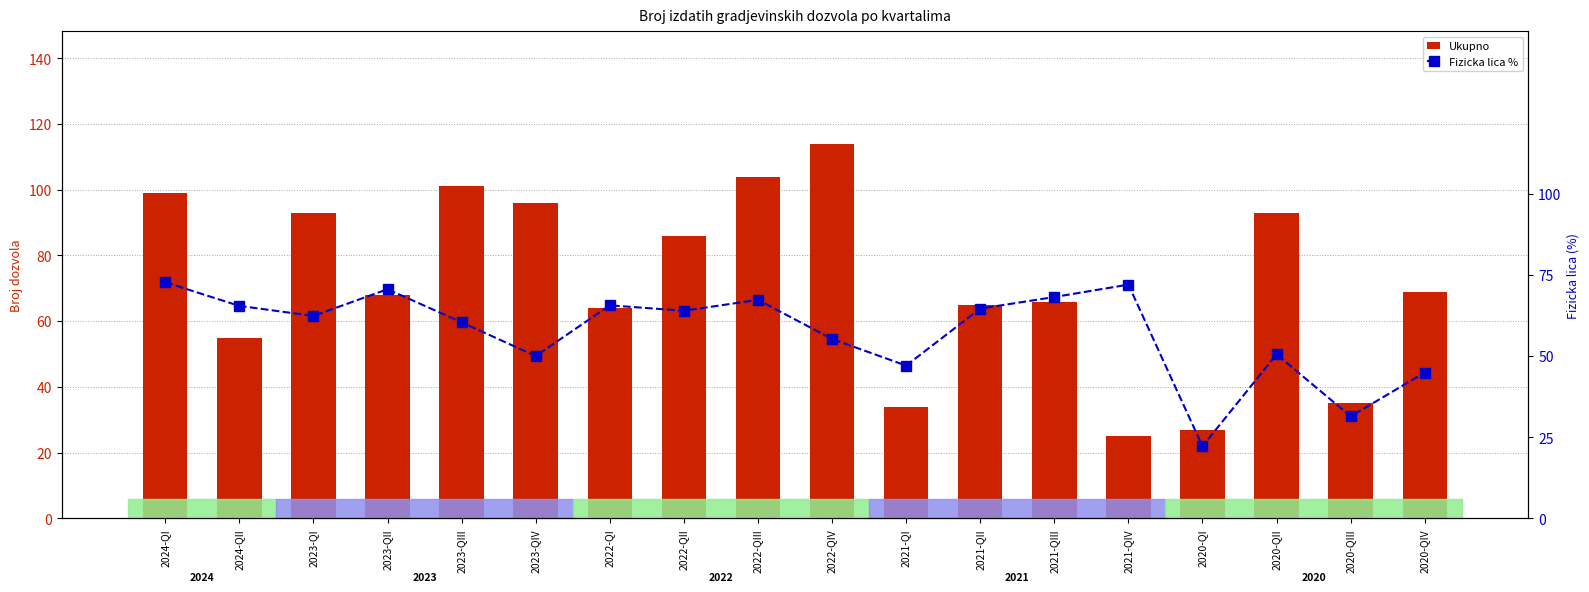

Reading right to left, transcribe all the data shown in this chart.

Ukupno: 69.0	35.0	93.0	27.0	25.0	66.0	65.0	34.0	114.0	104.0	86.0	64.0	96.0	101.0	68.0	93.0	55.0	99.0
Fizicka lica %: 44.9	31.4	50.5	22.2	72.0	68.2	64.6	47.1	55.3	67.3	64.0	65.6	50.0	60.4	70.6	62.4	65.5	72.7